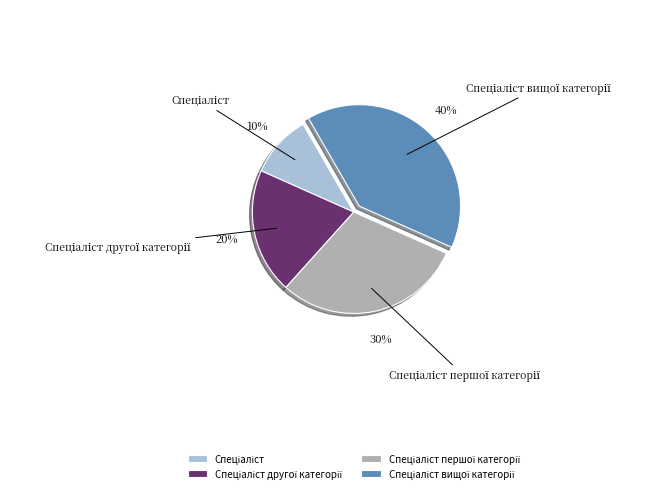

To the nearest percent, what is the difference between the largest and smallest slice percentages?

30%